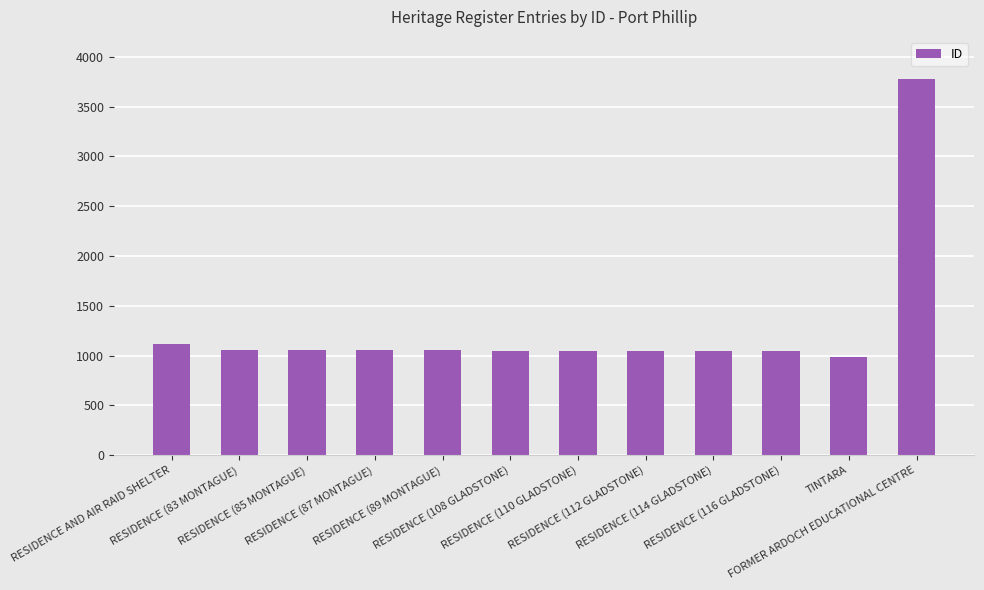

What is the greatest value displayed?

3774